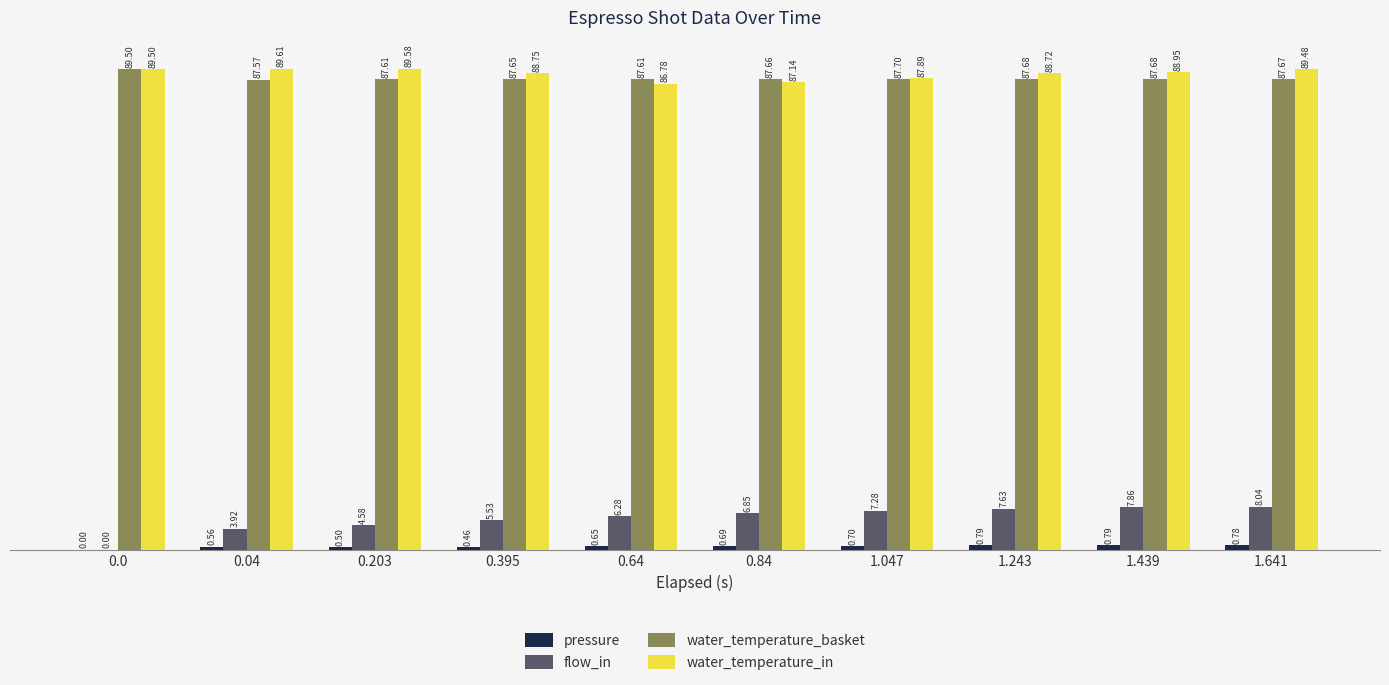

Which series has the largest total across all categories?

water_temperature_in